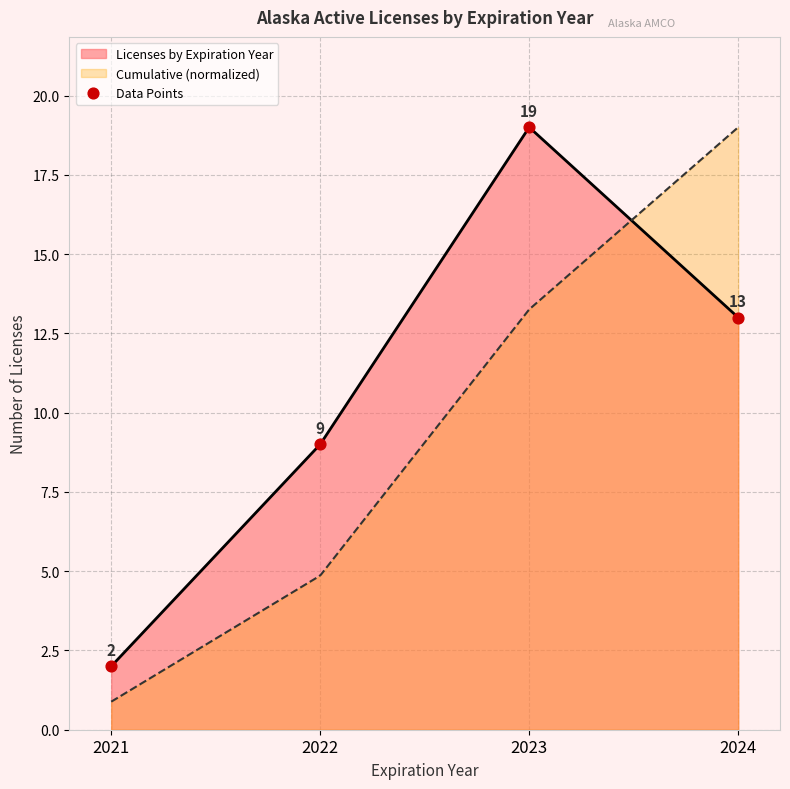

What is the change in value from 2021 to 2023?

+17